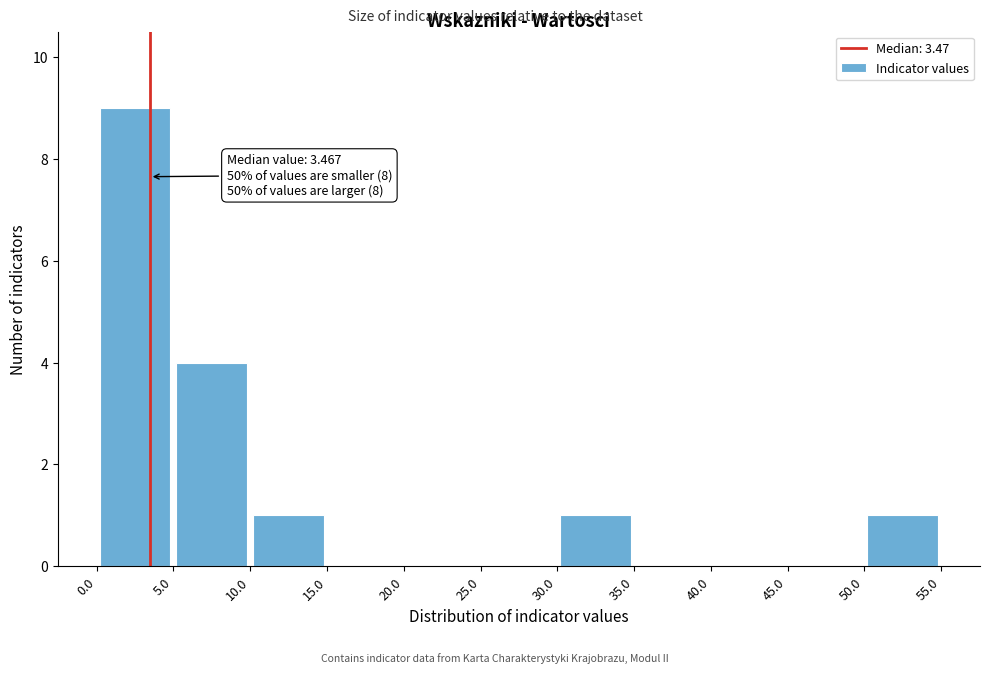

Which range on the x-axis has the tallest bar?

0.0 to 5.0